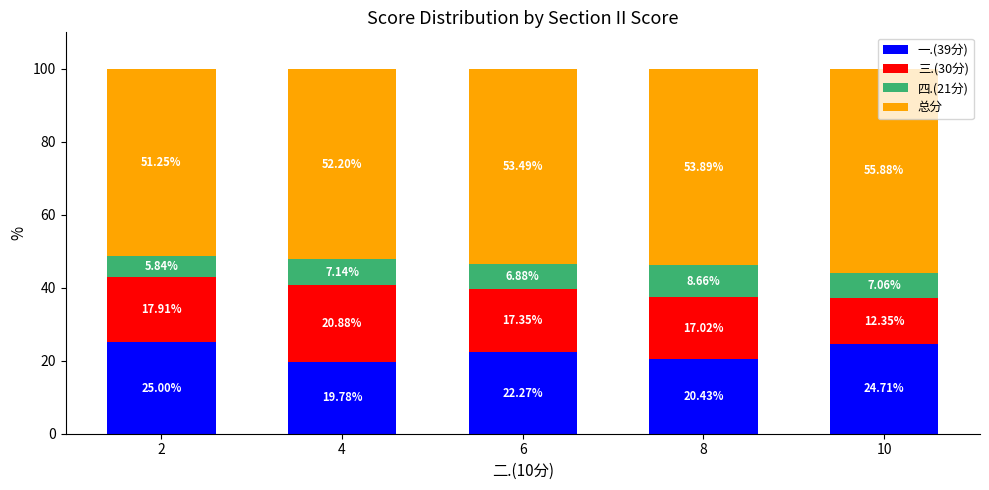

What is the total value across all series at 2?

100.0